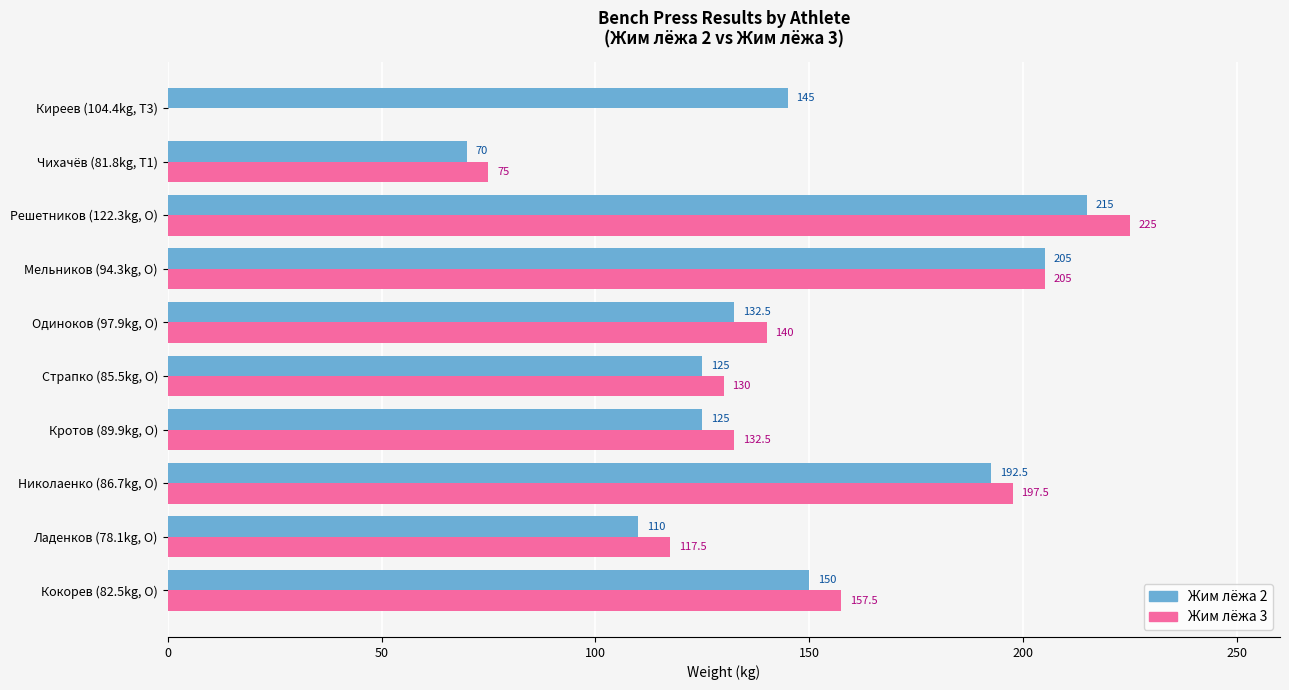

The Жим лёжа 3 series shows 88.5 at Кротов (89.9kg, O). True or false?

False